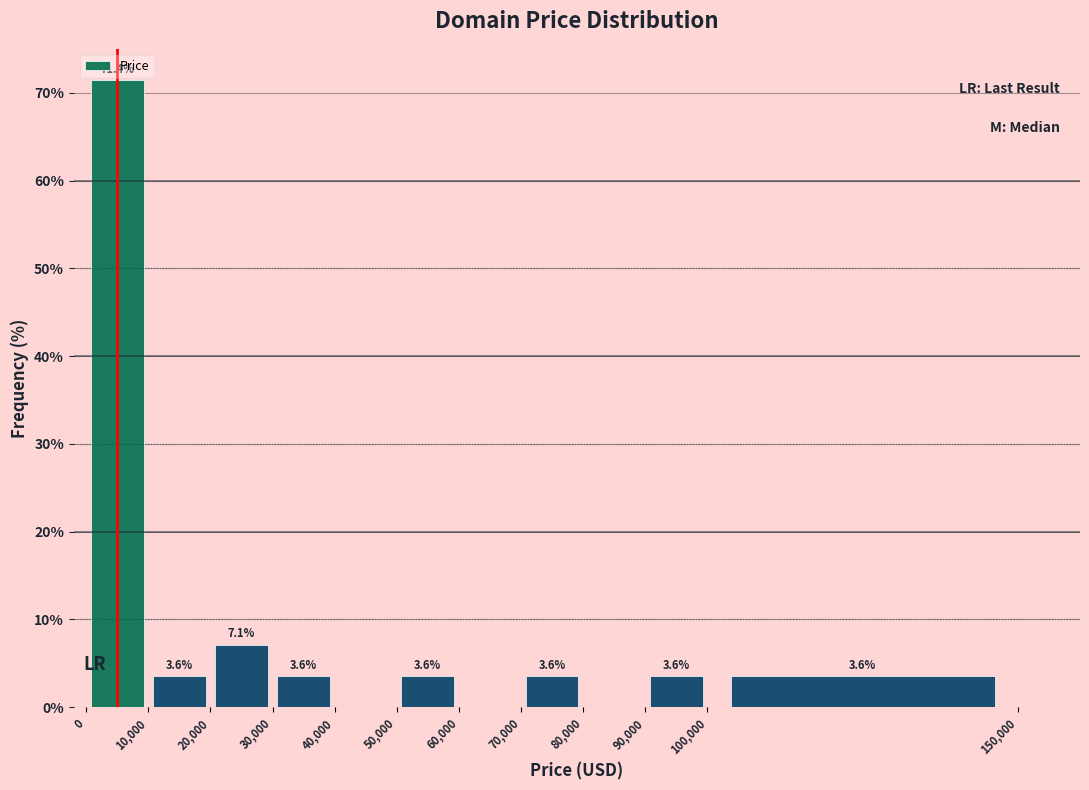

Over which range of the x-axis is the bar tallest?

0 to 10,000